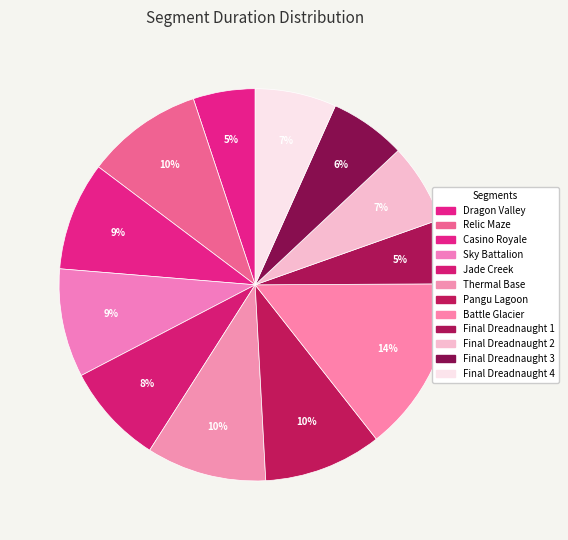

What percentage is the Sky Battalion slice, to the nearest percent?

9%